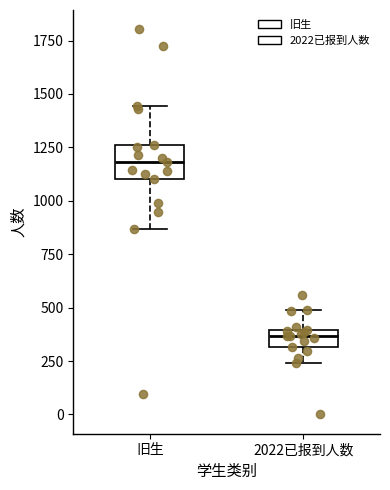

Reading left to right, transcribe this box plot: for each box, give where its median line is, the range the box spans, and where its two whiskers end, as read against the y-axis. The values are not printed on the chart, so give them approximately, as read against the axis.

旧生: median 1200, box 1100 to 1250, whiskers 850 to 1450
2022已报到人数: median 350, box 300 to 400, whiskers 250 to 500